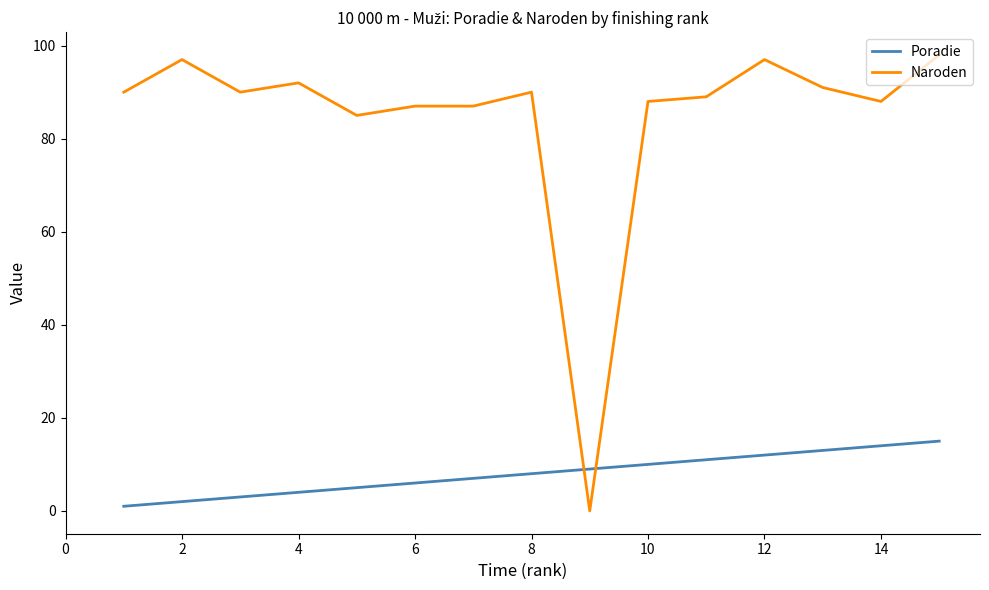

Rank the series by their maximum value, from highest to lowest.

Naroden, Poradie